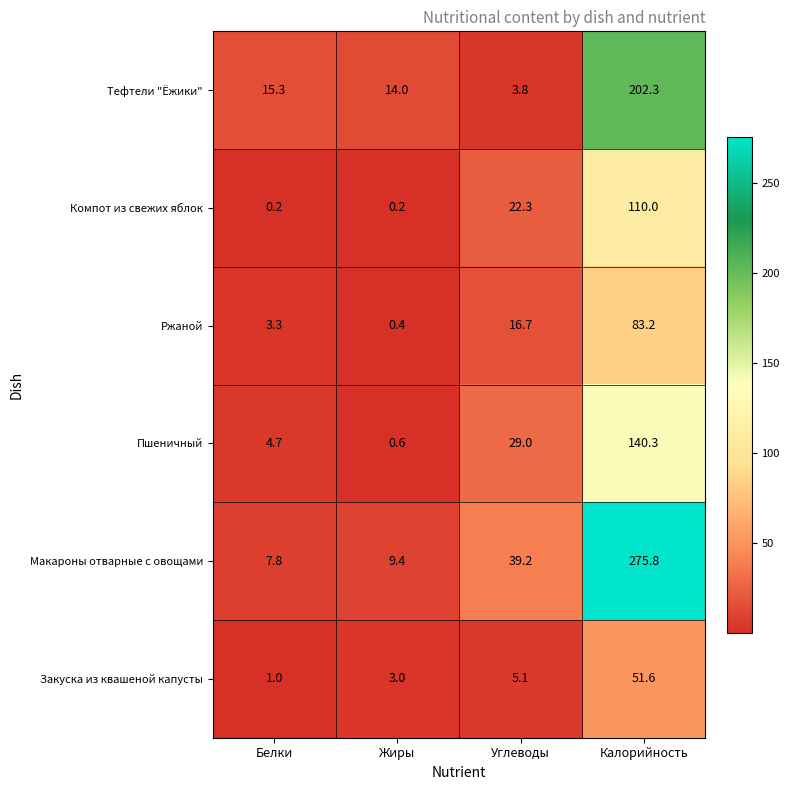

Which category has the highest value in the Тефтели "Ёжики" series?

Калорийность